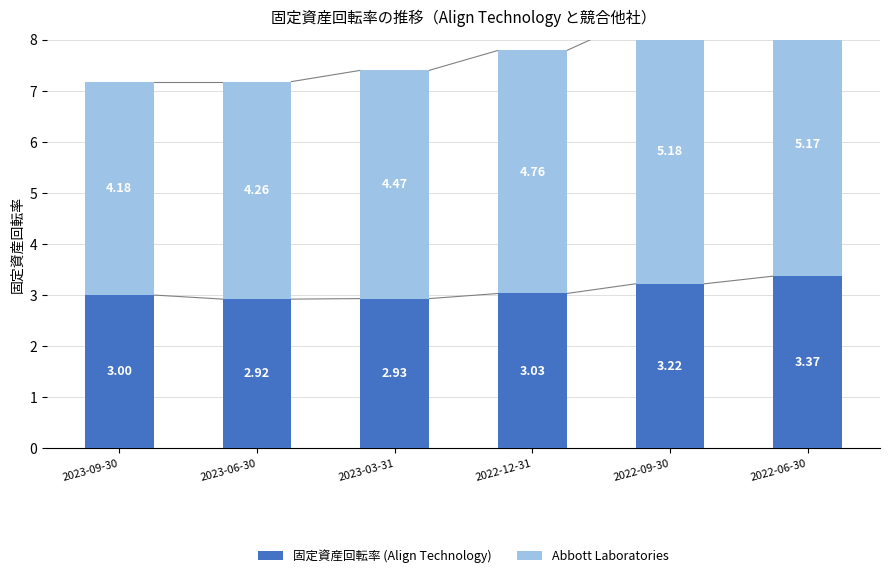

Between 2022-12-31 and 2023-03-31, which is larger?

2022-12-31